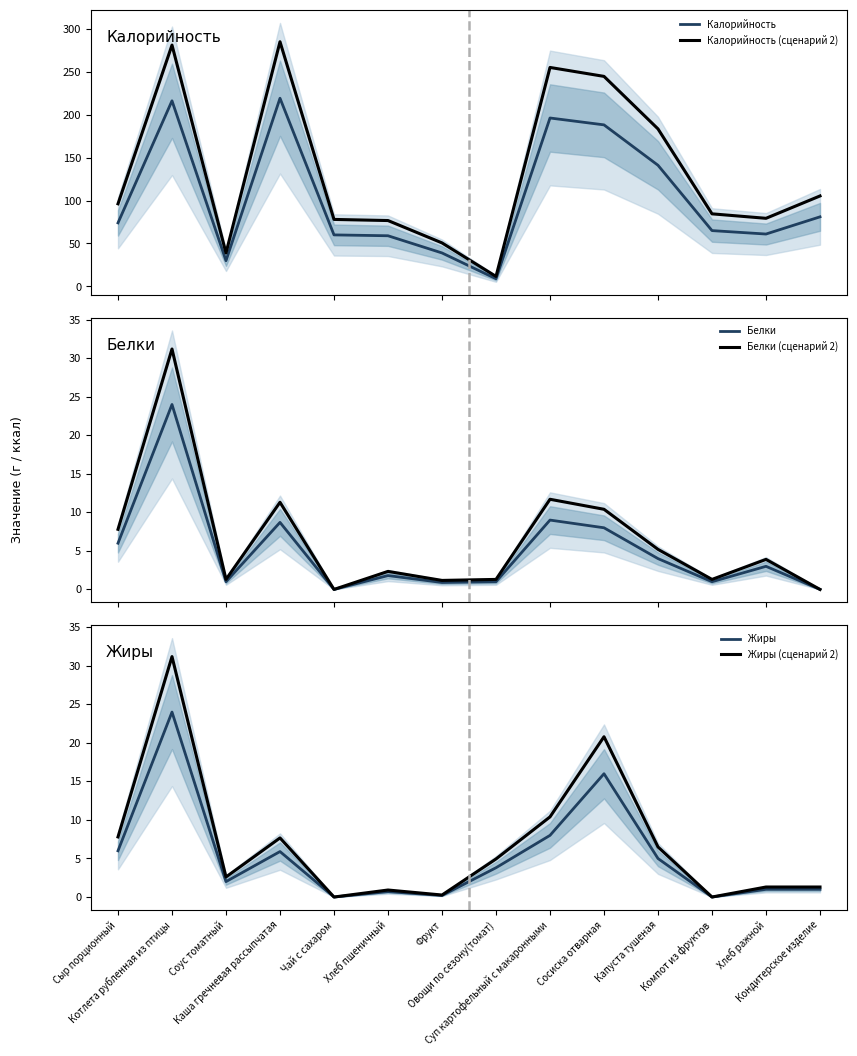

What is the difference between the maximum and second lowest values in the Жиры series?

24.0